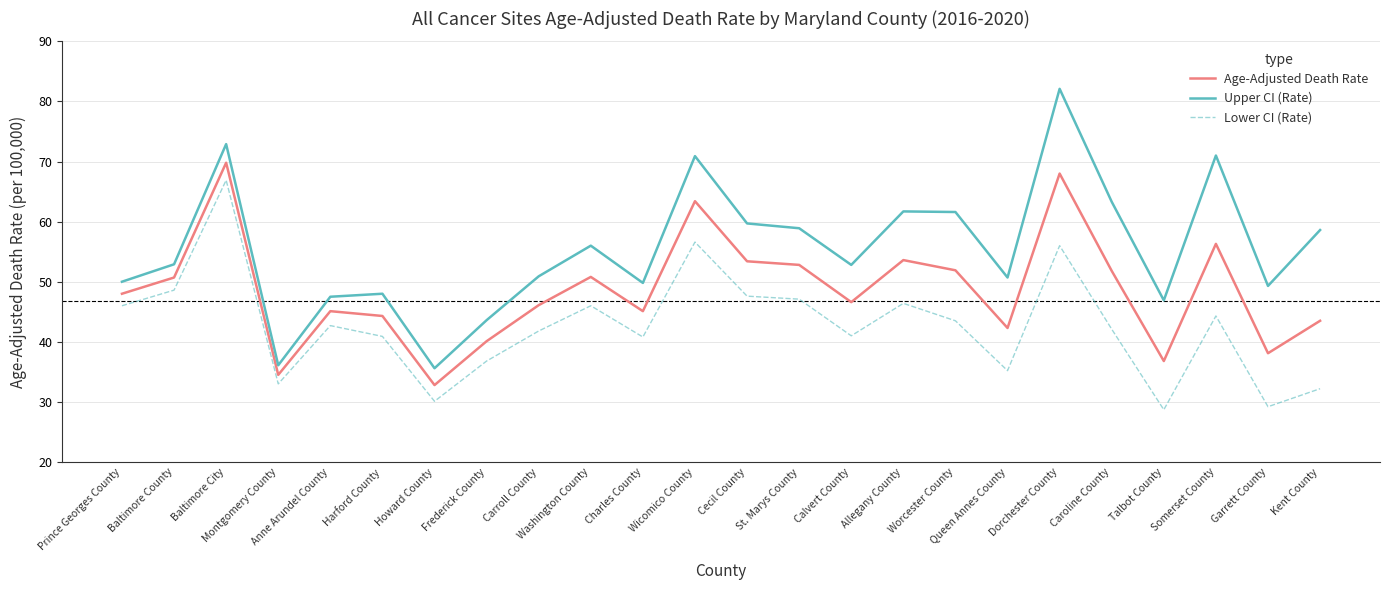

Which series has the largest range (max minus min)?

Upper CI (Rate)